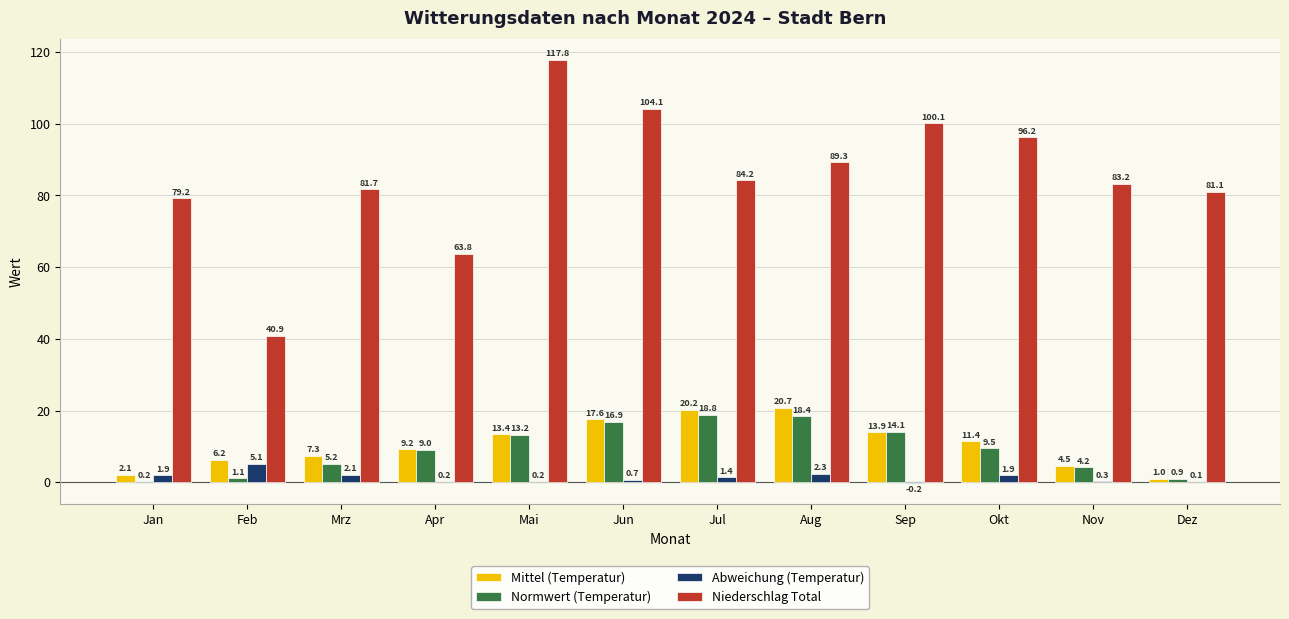

Which series changed the most between Sep and Okt?

Normwert (Temperatur)